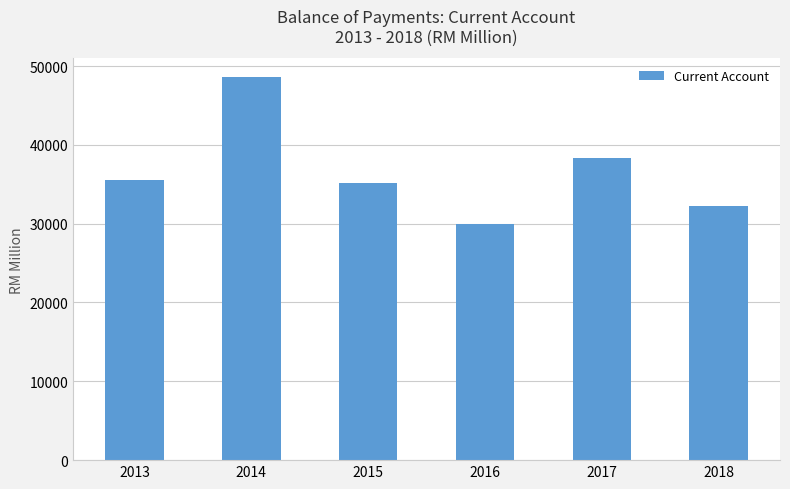

Reading left to right, extract all data points from this chart.

2013=35485.3	2014=48553.6	2015=35154.8	2016=29907.3	2017=38295.9	2018=32295.0